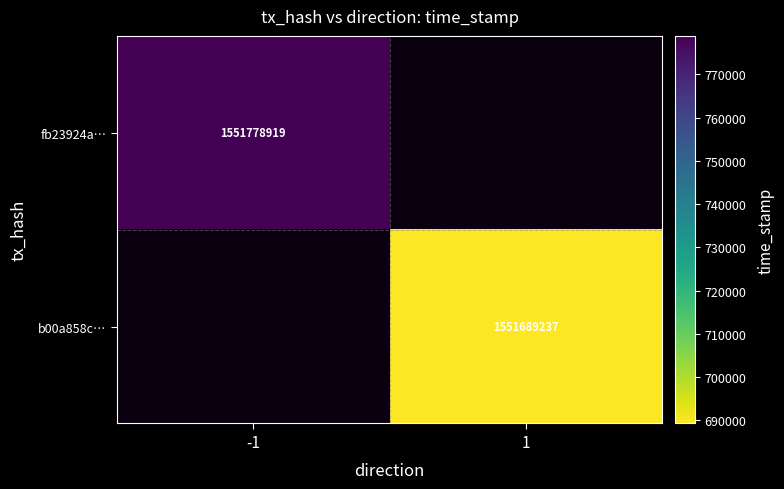

How many series are shown in this chart?

2